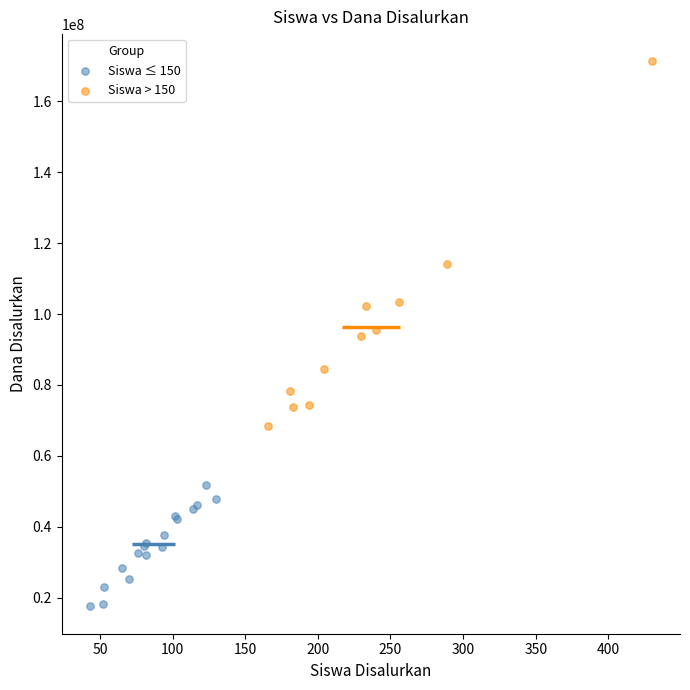

Which series contains the lowest Y value?

Siswa ≤ 150